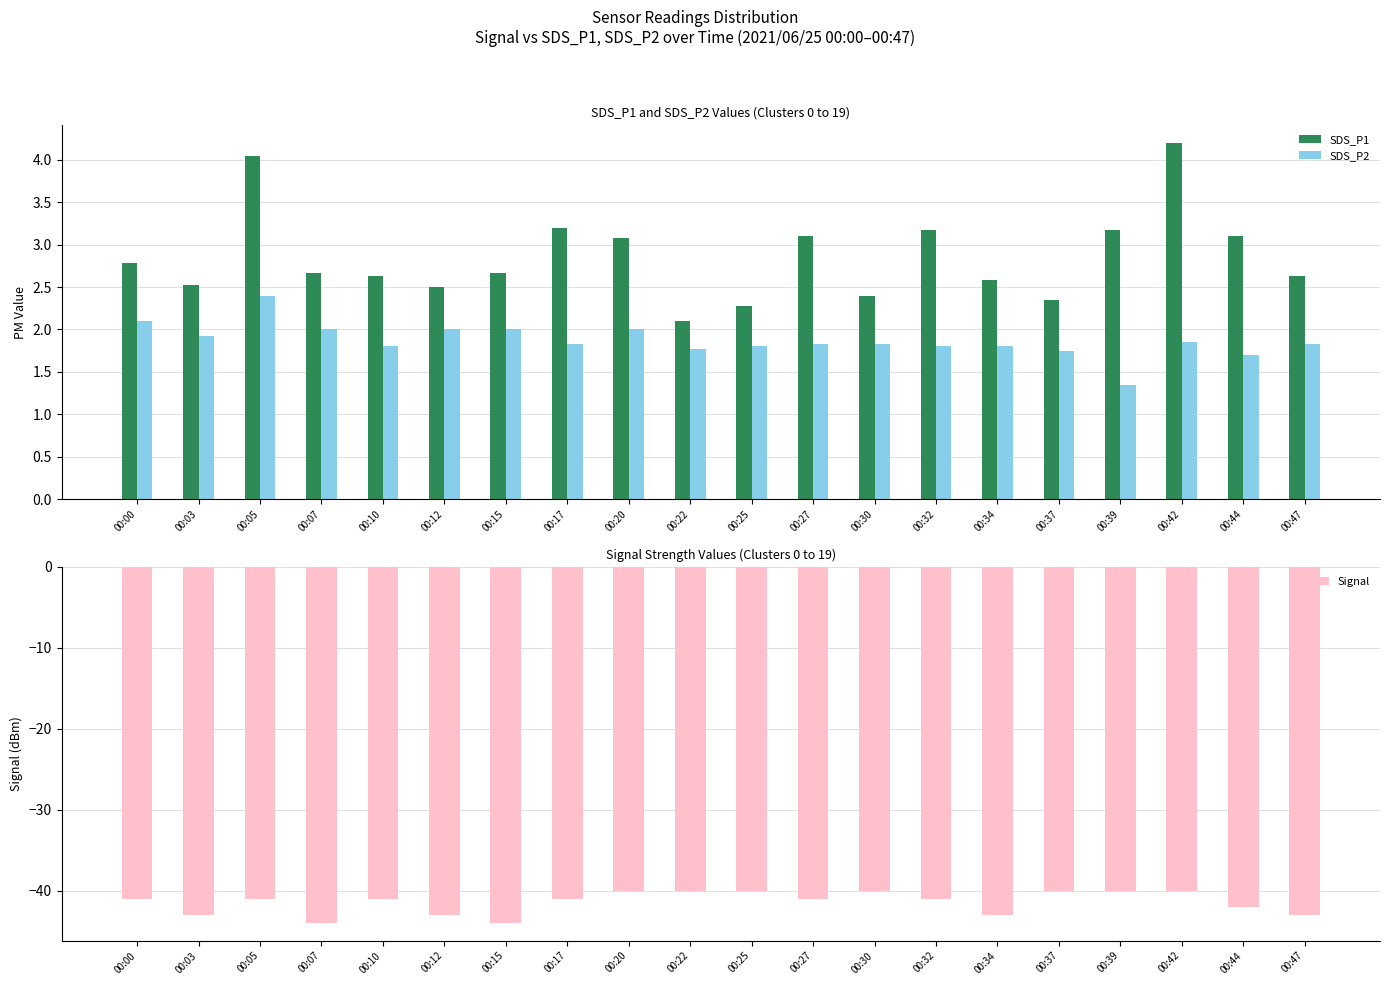

What is the spread (max minus min) of values at 00:03?

45.5